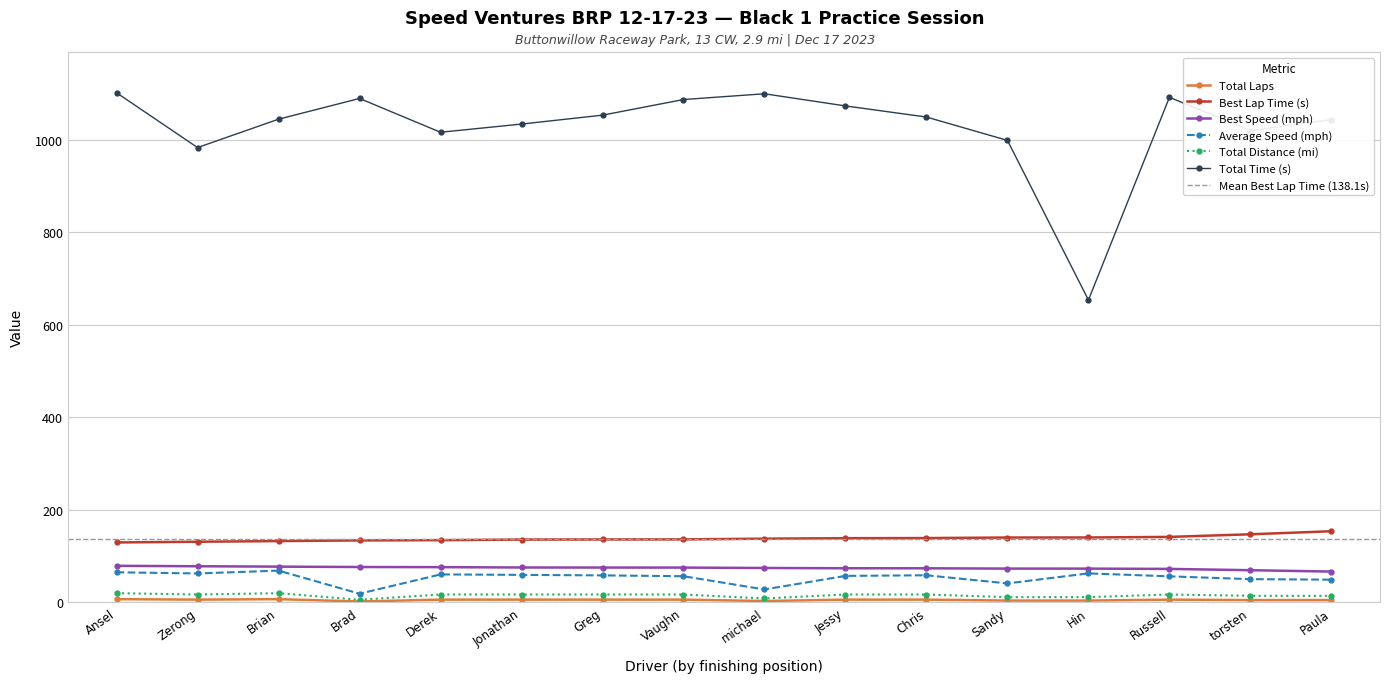

What is the minimum value for Best Speed (mph)?

66.7